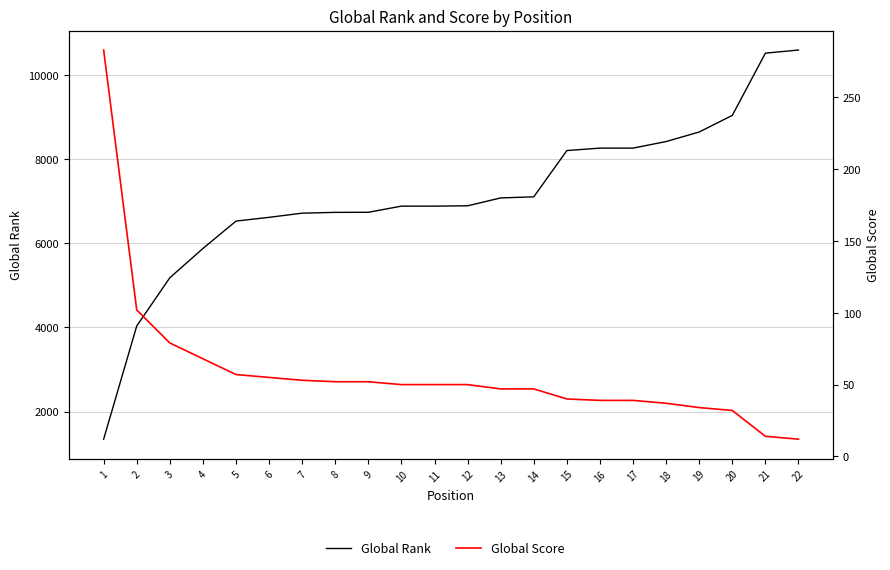

Reading right to left, list all the values displayed in this chart.

Global Rank: 22=10588	21=10514	20=9036	19=8642	18=8415	17=8259	16=8259	15=8201	14=7102	13=7076	12=6889	11=6881	10=6881	9=6735	8=6733	7=6714	6=6615	5=6526	4=5875	3=5180	2=4035	1=1347
Global Score: 22=12	21=14	20=32	19=34	18=37	17=39	16=39	15=40	14=47	13=47	12=50	11=50	10=50	9=52	8=52	7=53	6=55	5=57	4=68	3=79	2=102	1=283